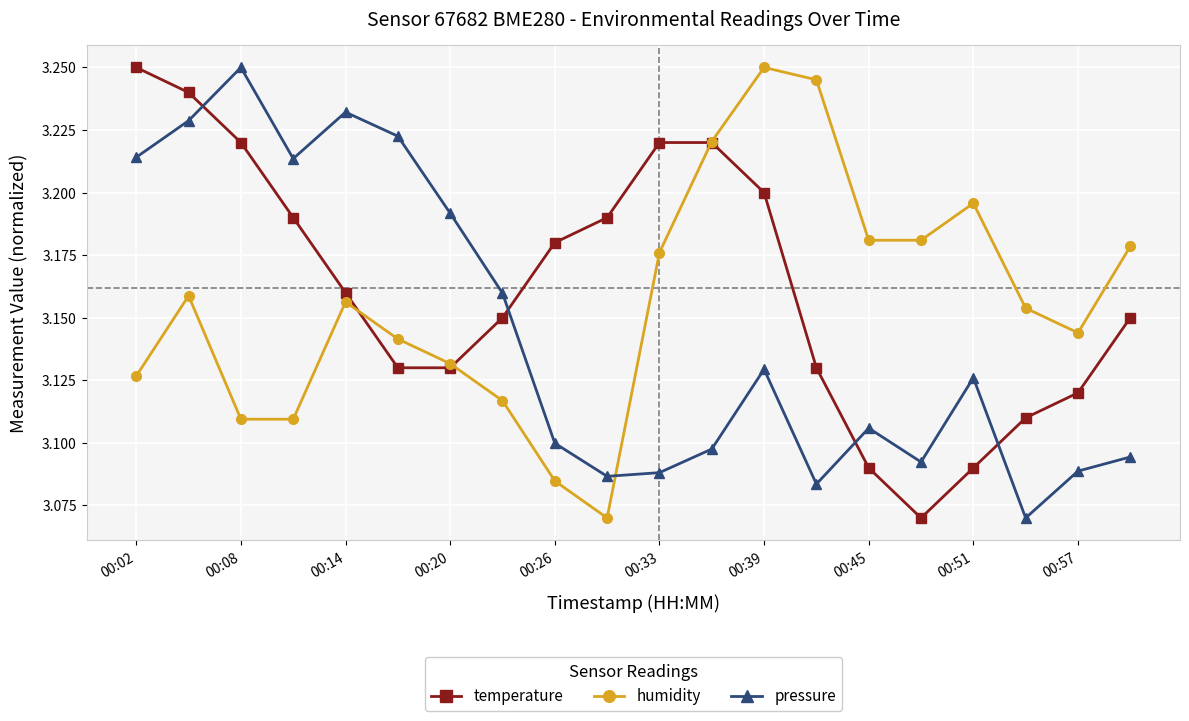

True or false: pressure and temperature cross at least once.

True